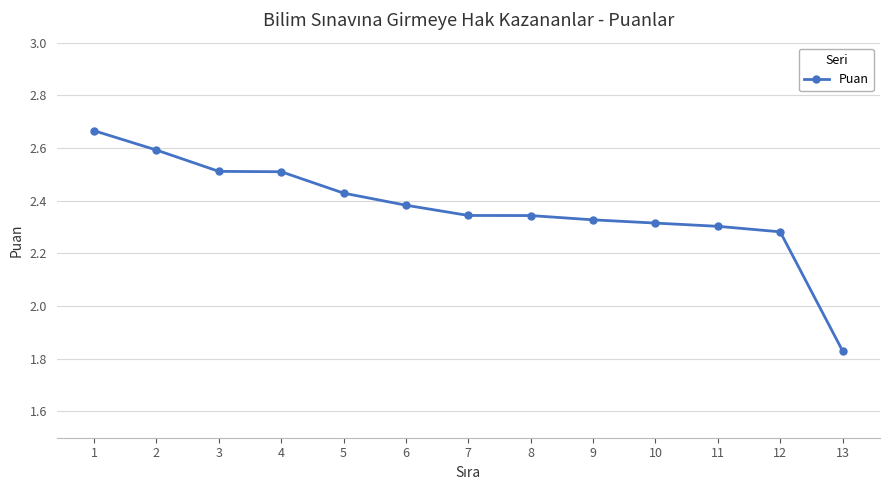

What is the value of the 3rd point from the left?

2.5